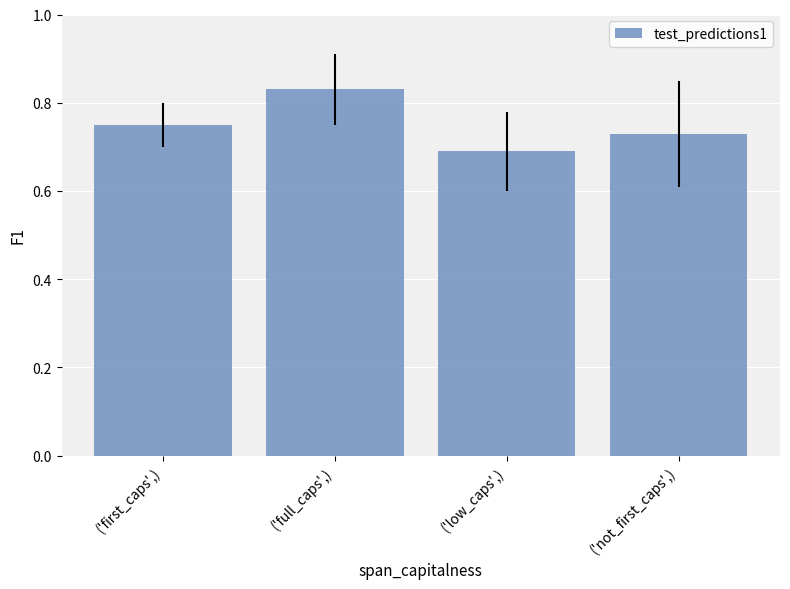

At which category does the chart reach its peak across all series?

('full_caps',)